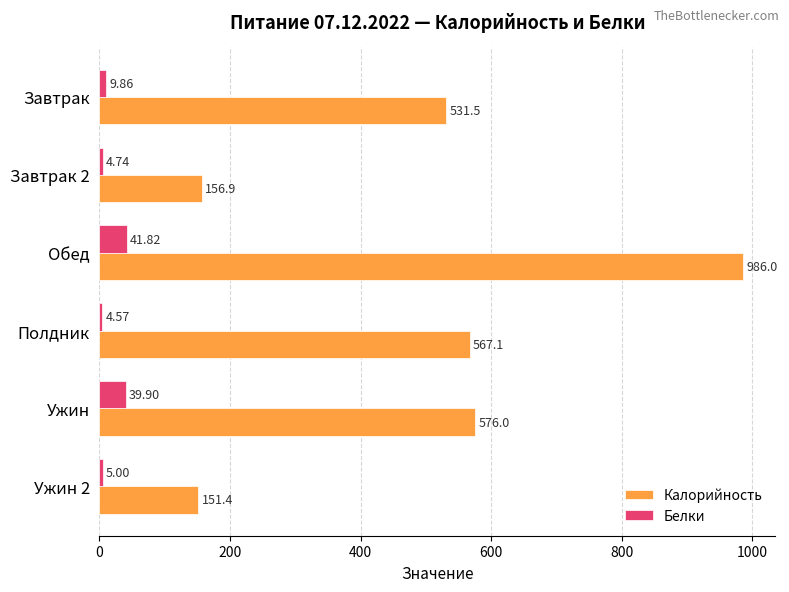

List the series in order of their overall mean, highest first.

Калорийность, Белки